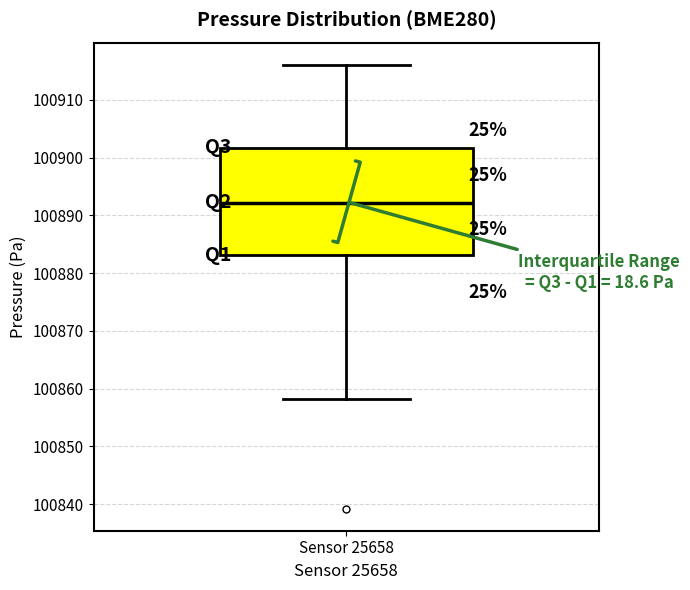

Transcribe this box plot: give where the median line is, the range the box spans, and where the two whiskers end, as read against the y-axis. The values are not printed on the chart, so give them approximately, as read against the axis.

median 100892, box 100883 to 100902, whiskers 100858 to 100916